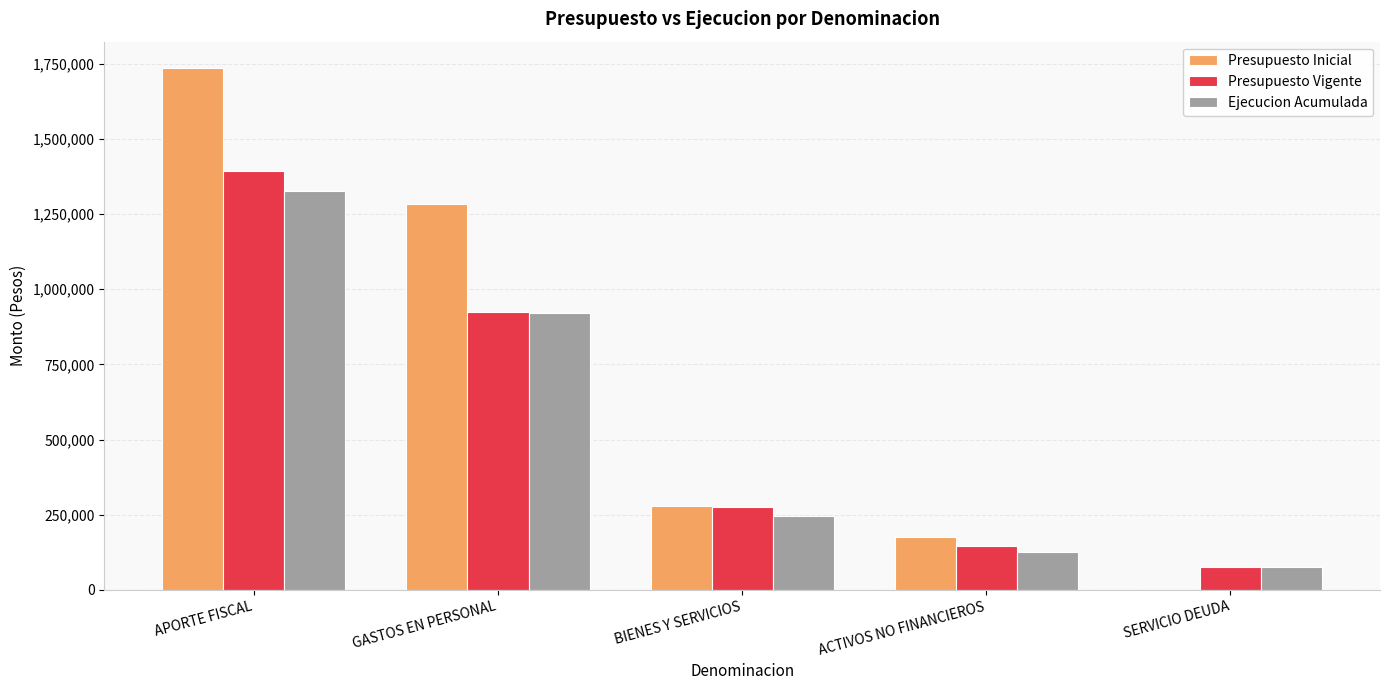

Is it true that Ejecucion Acumulada equals 1326338 at APORTE FISCAL?

True